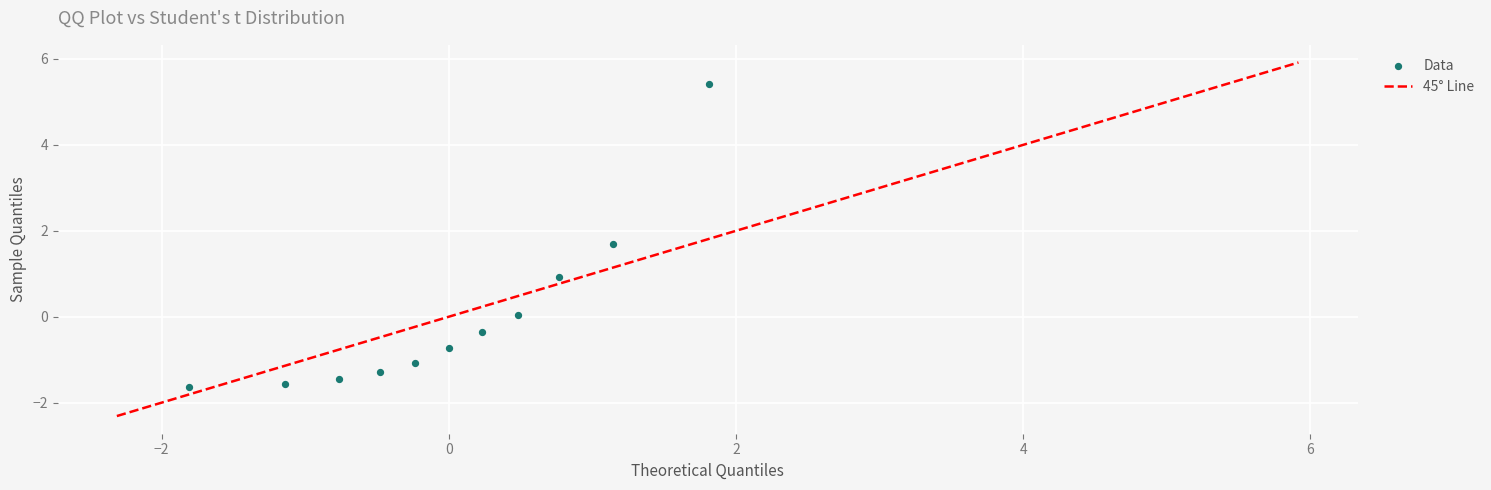

What is the range of X values (max minus min)?

3.6